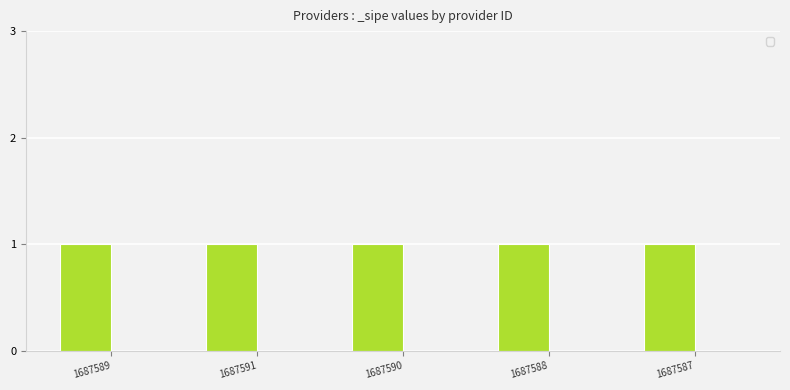

Which category has the highest value in the Births series?

1687589